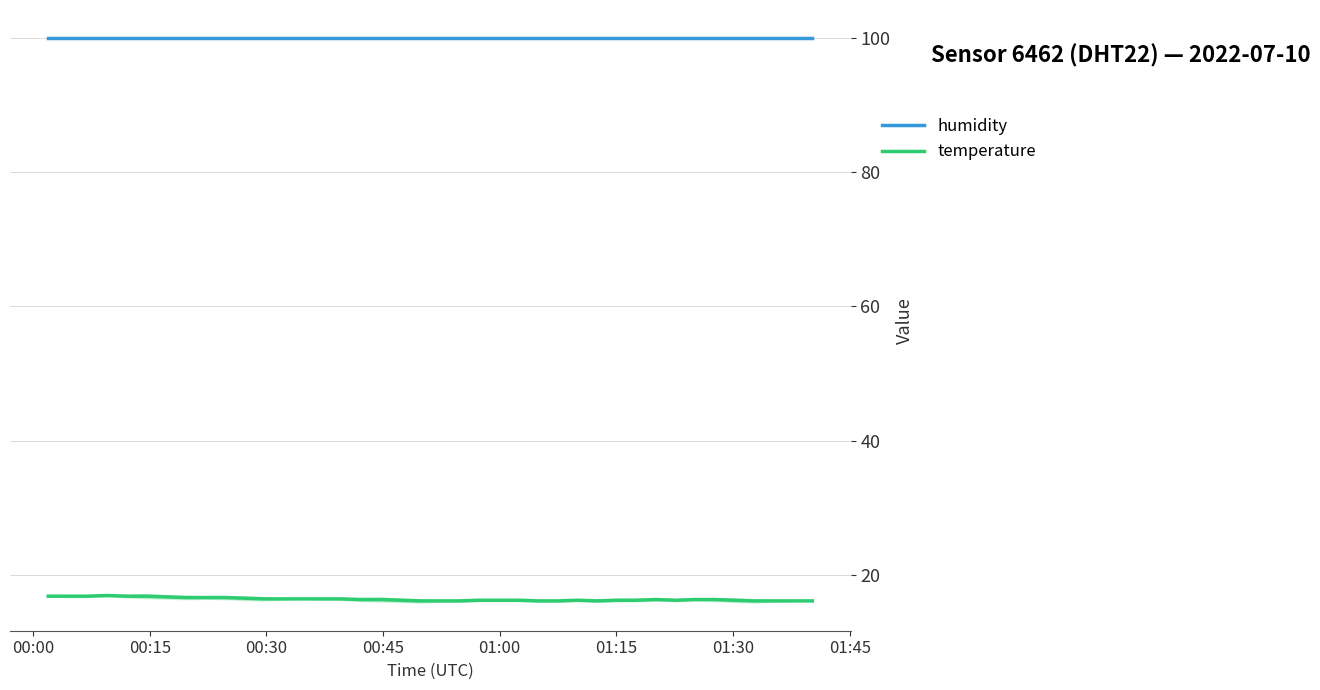

True or false: humidity has more than 0 points higher than both neighbors.

False